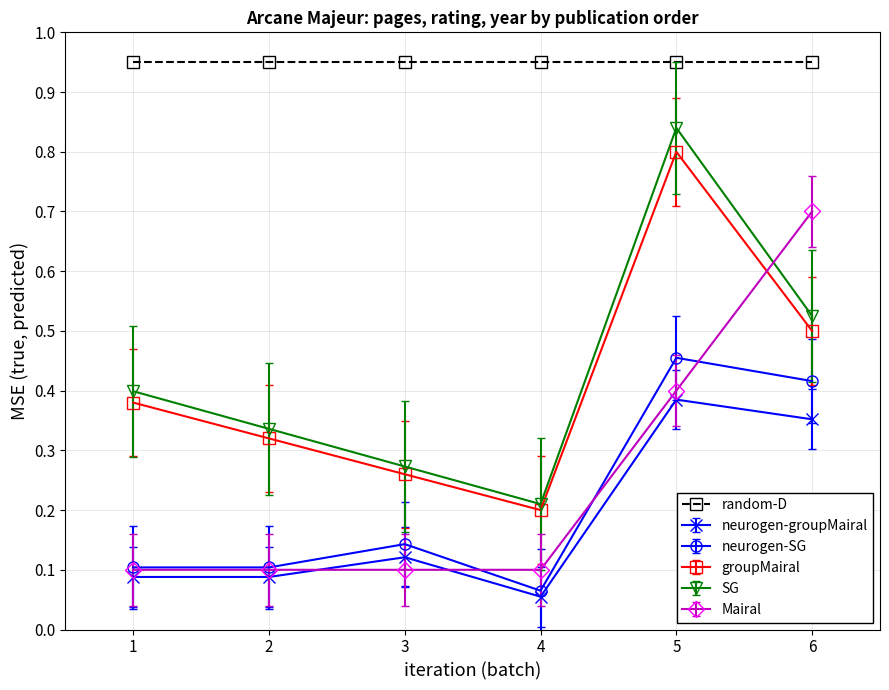

True or false: Mairal and neurogen-SG intersect in this chart.

True